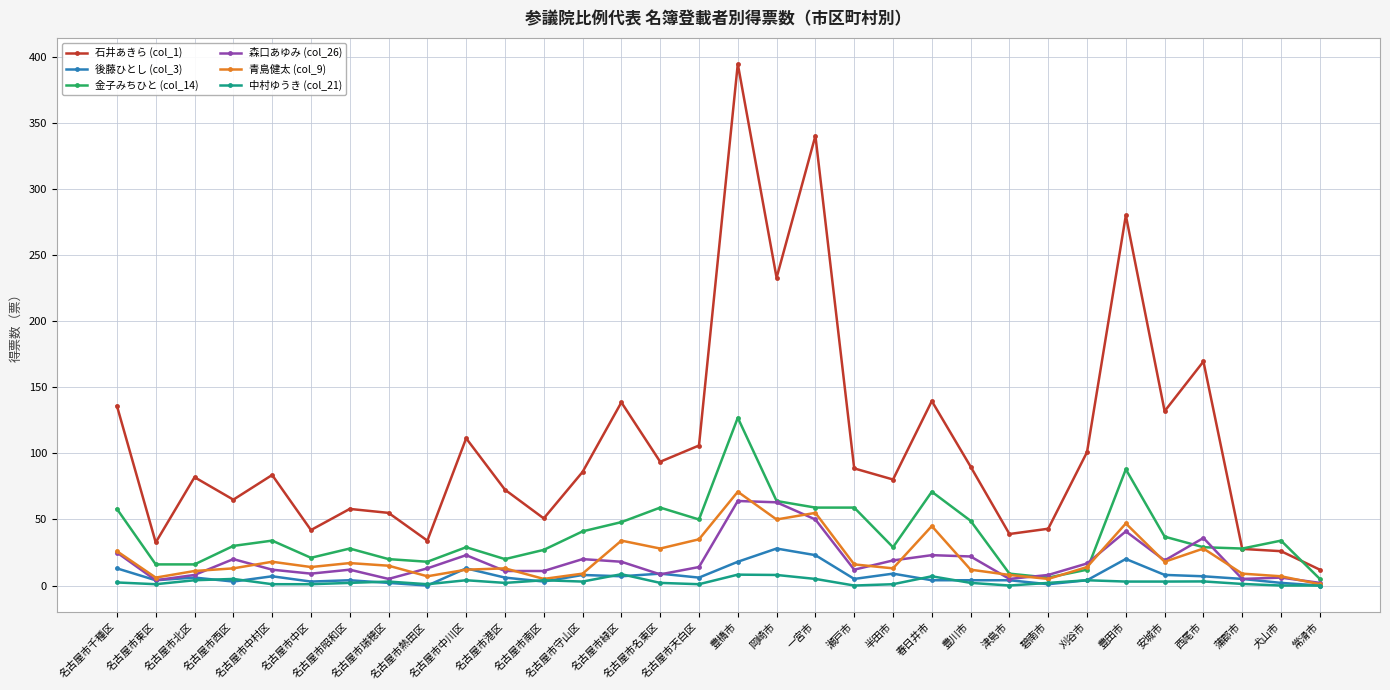

What is the value of the 森口あゆみ (col_26) point at the 8th from the left?

5.0